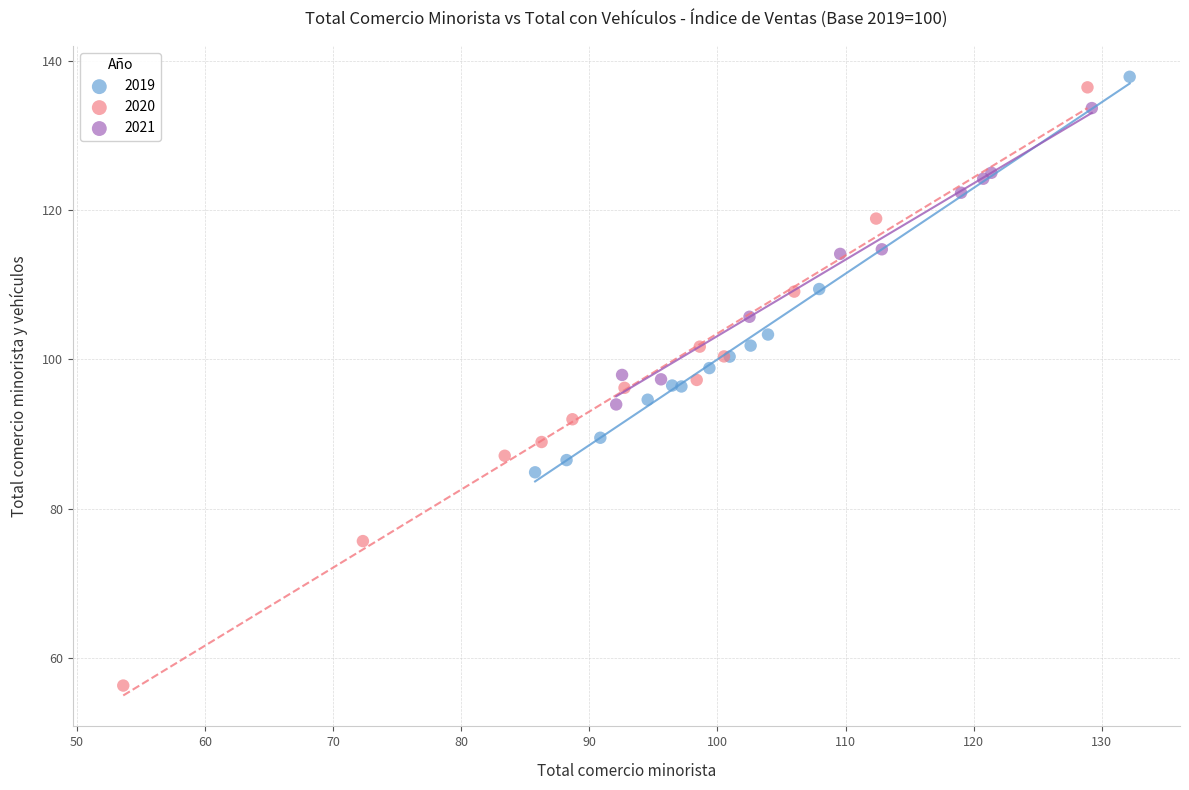

Which series has the largest Y range (max minus min)?

2020